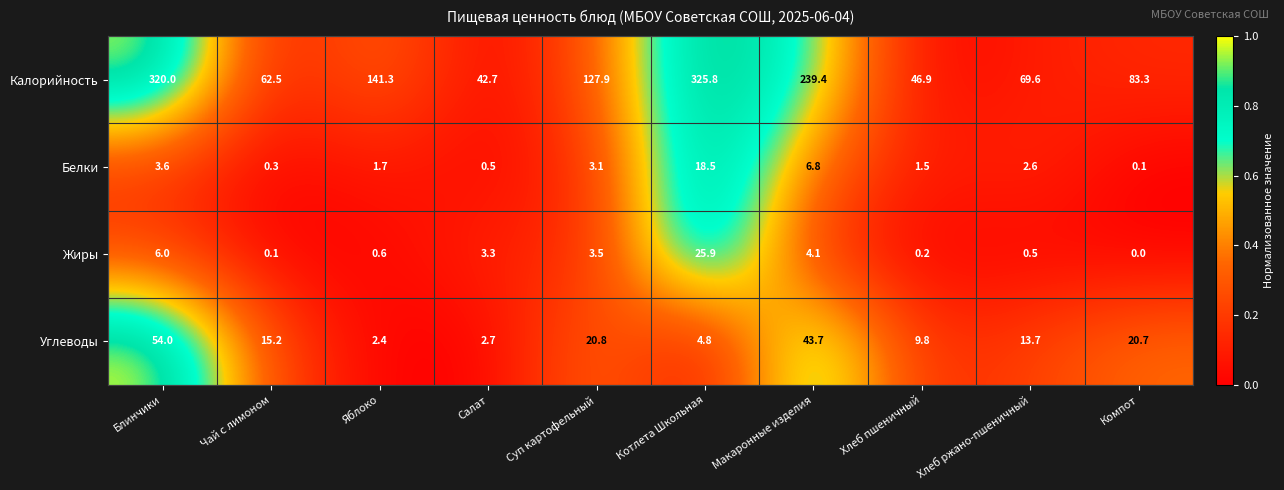

Is it true that Жиры equals 25.9 at Котлета Школьная?

True